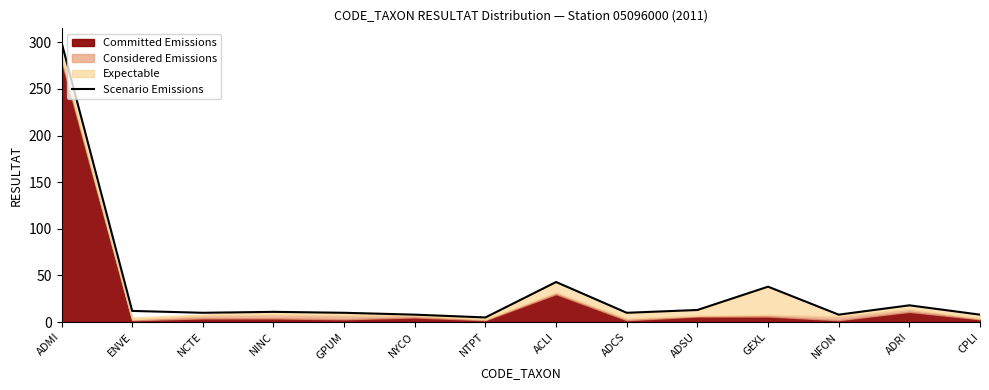

Does the chart have visible grid lines?

No